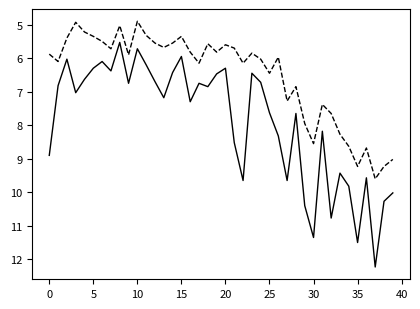

What is the maximum value shown in the chart?

12.2